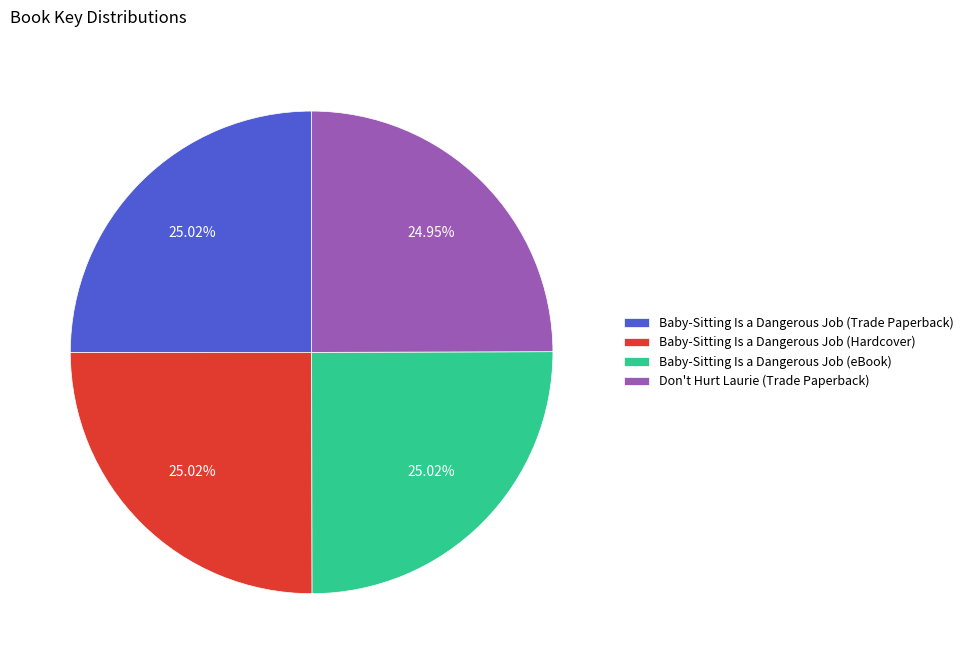

Is there a majority slice in this chart?

No